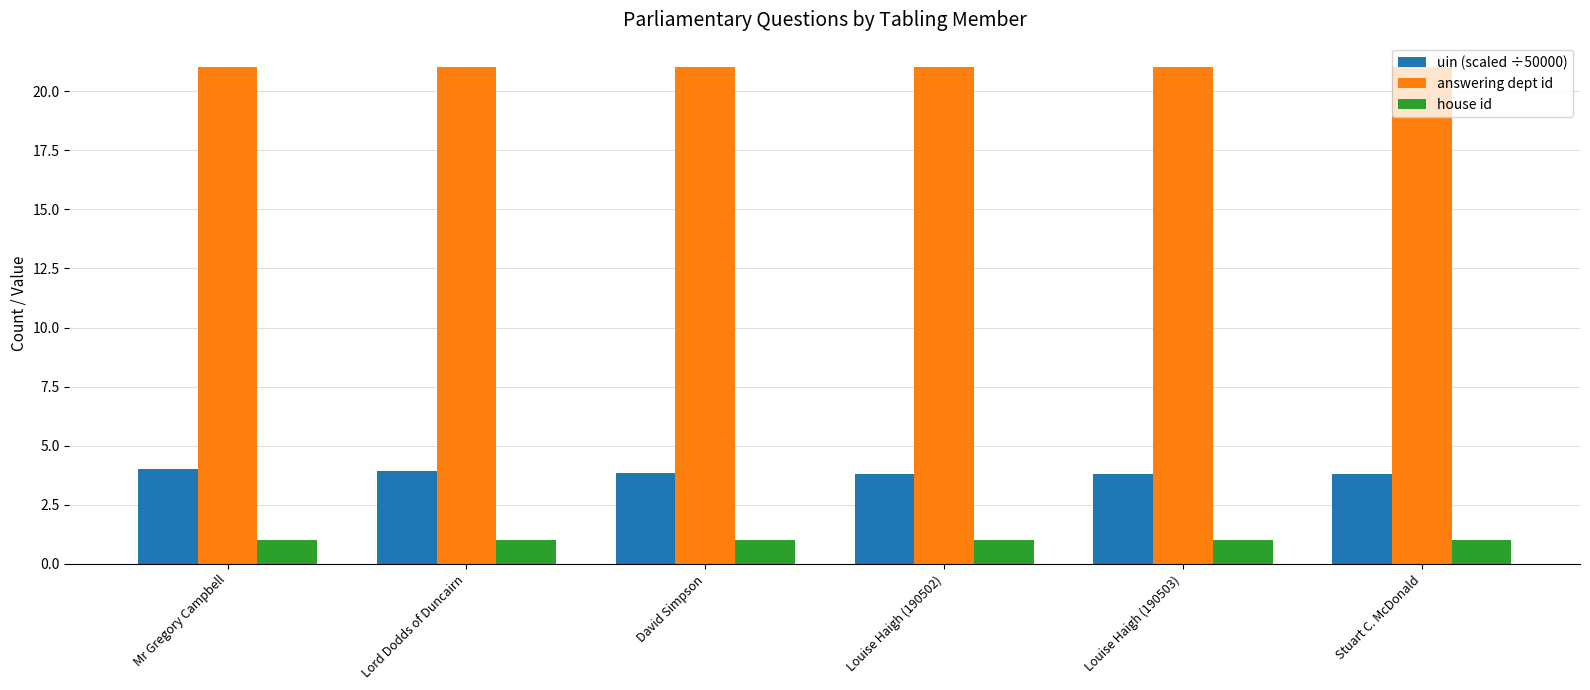

Rank the series at Stuart C. McDonald from highest to lowest value.

answering dept id, uin (scaled ÷50000), house id